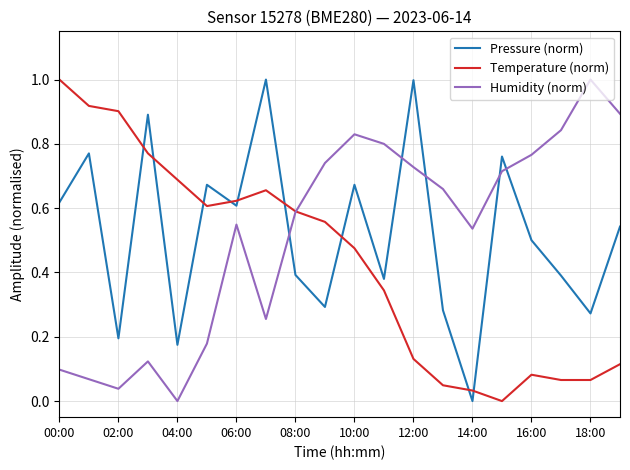

True or false: Temperature (norm) and Humidity (norm) intersect in this chart.

True